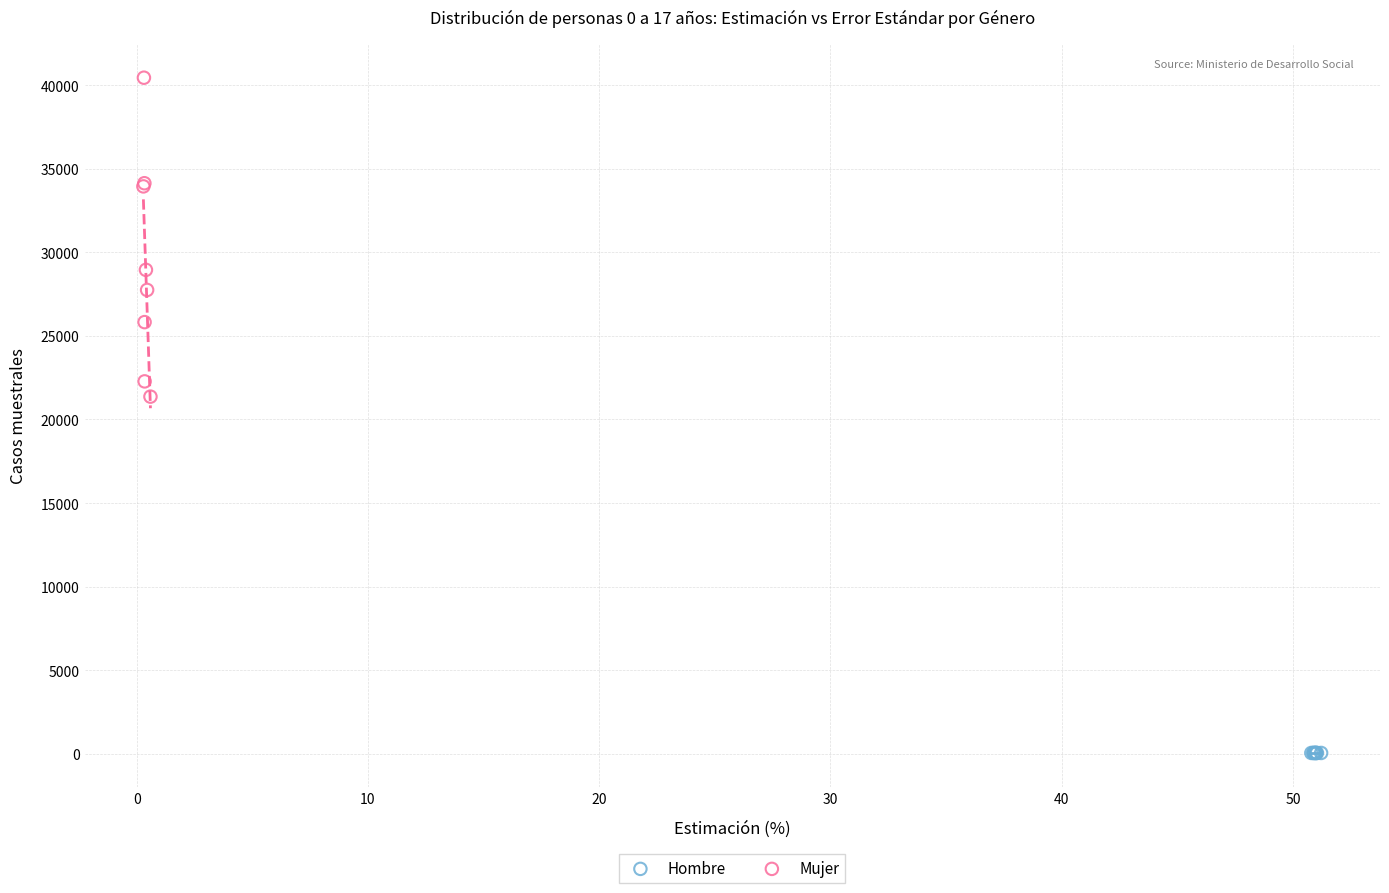

Which series reaches the minimum Y coordinate?

Hombre